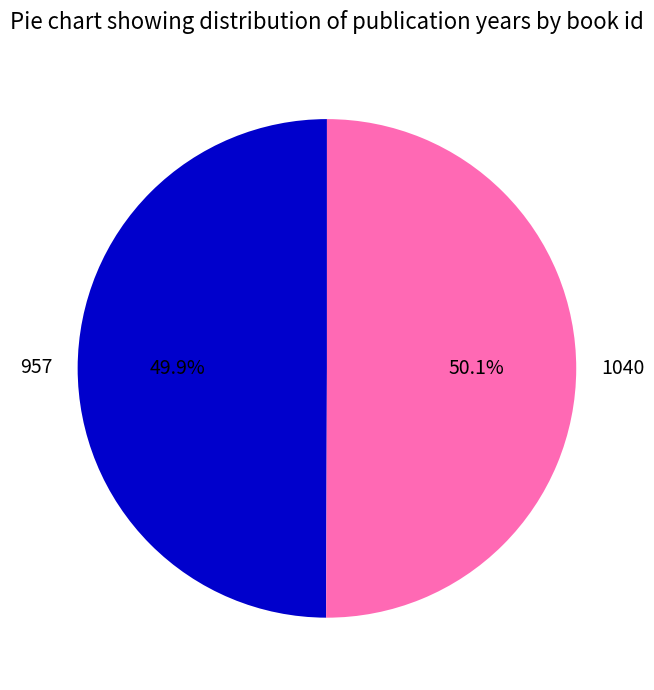

What percentage is the 1040 slice, to the nearest percent?

50%